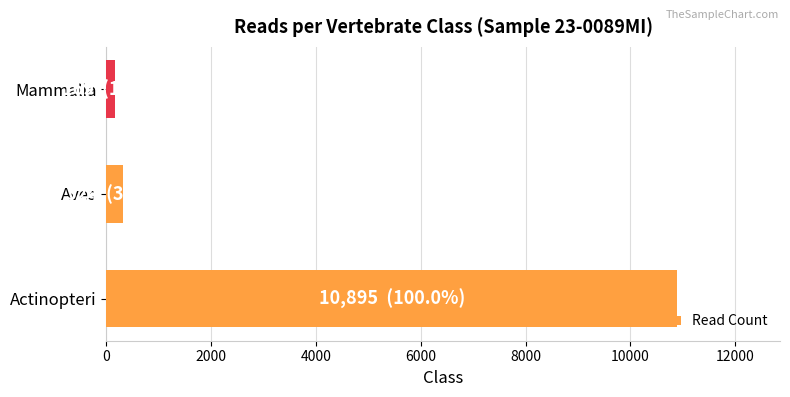

What is the difference between the maximum and second lowest values?

10571